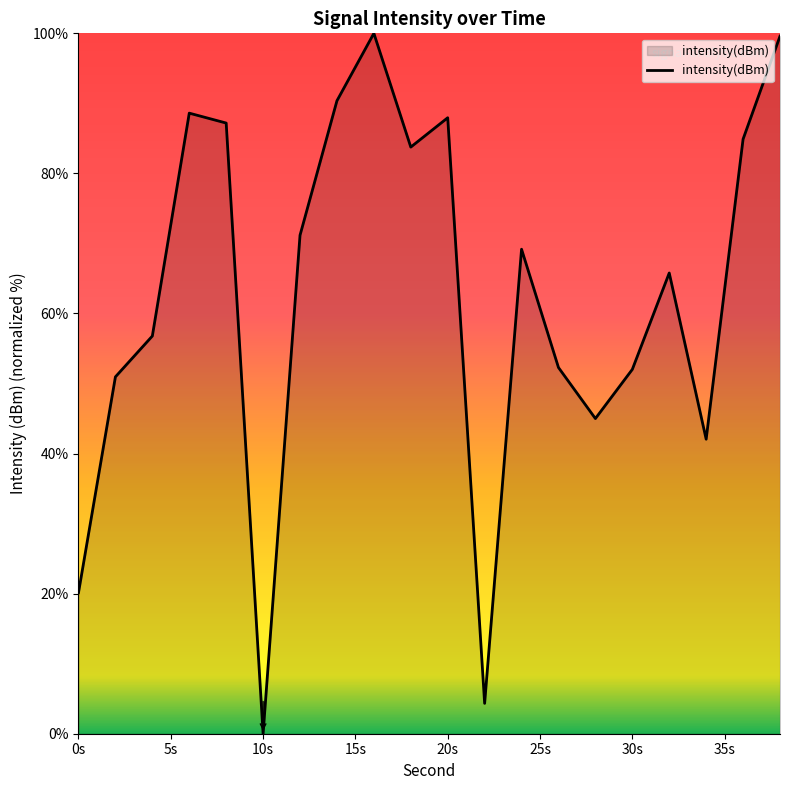

What is the maximum value shown in the chart?

100.0